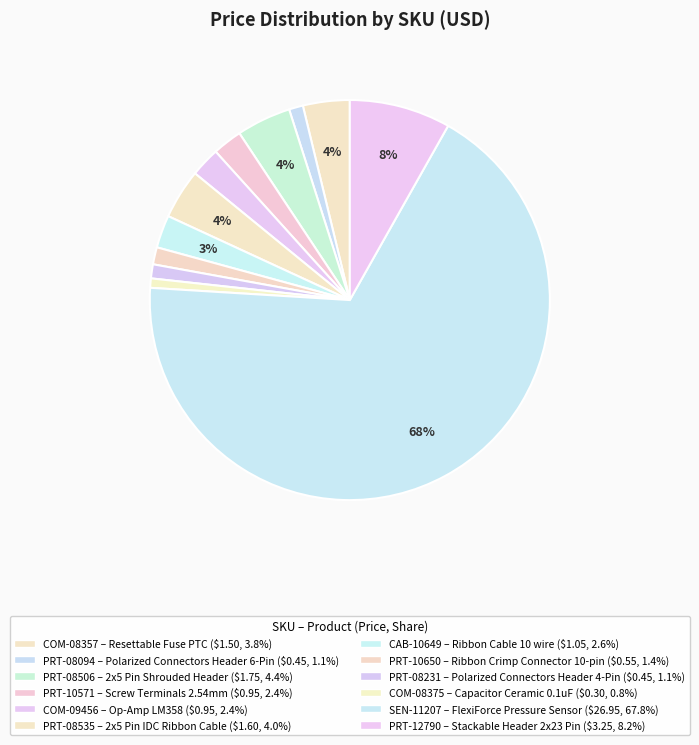

How many slices are in this pie chart?

12